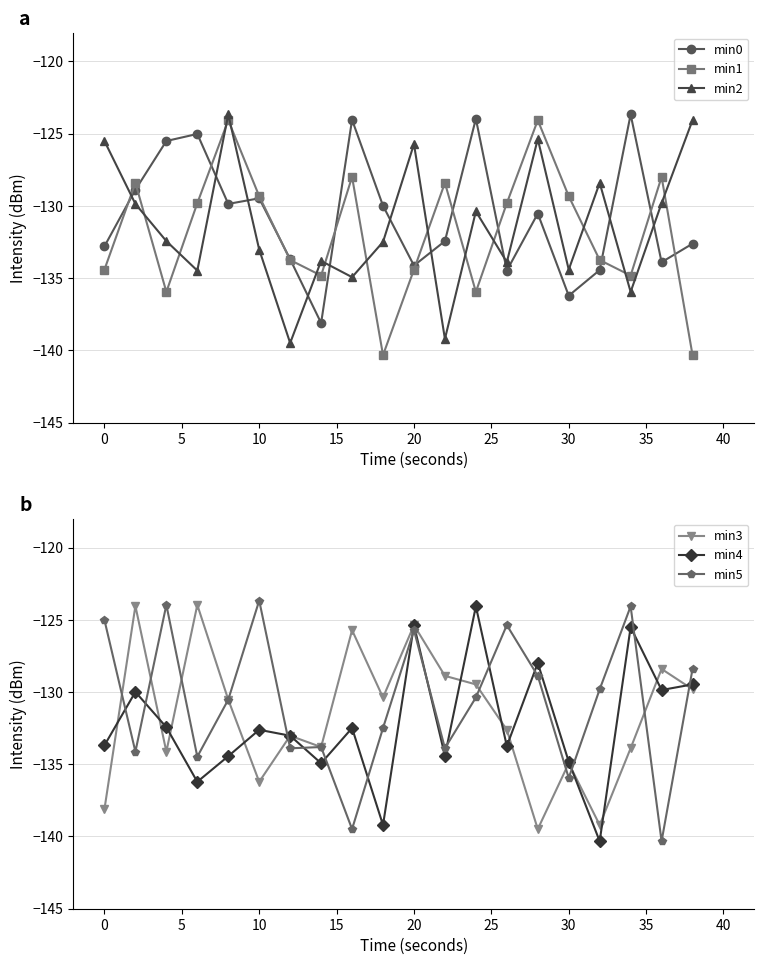

List the series in order of their peak value, lowest first.

min1, min4, min3, min0, min2, min5